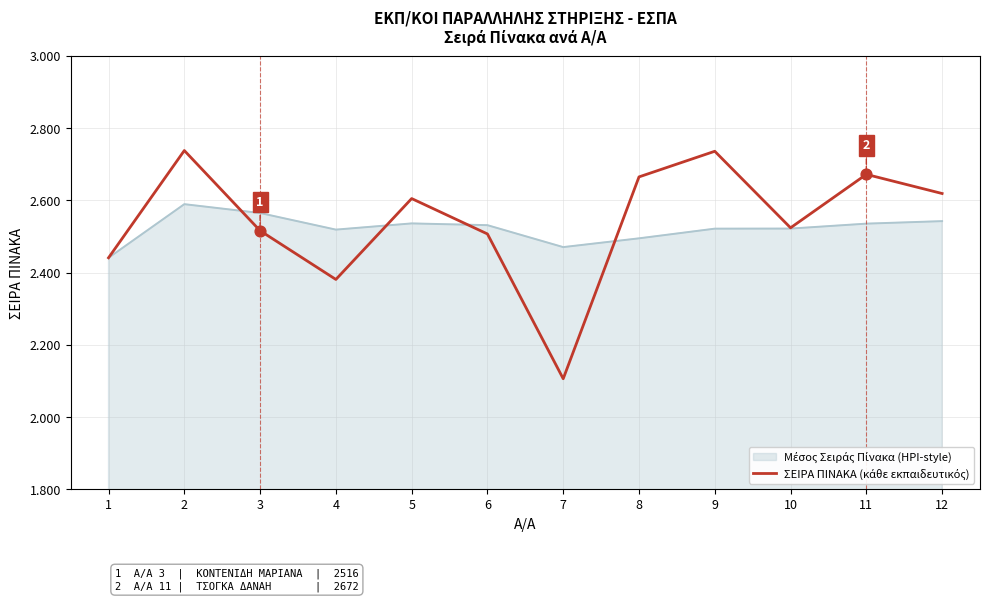

Between 7 and 10, which is larger?

10